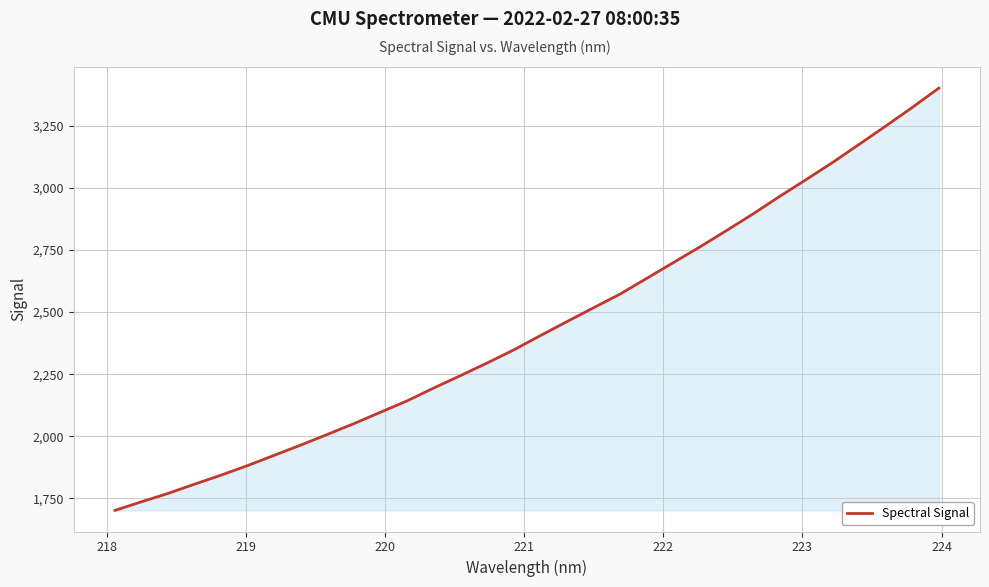

What is the smallest value displayed?

1701.9